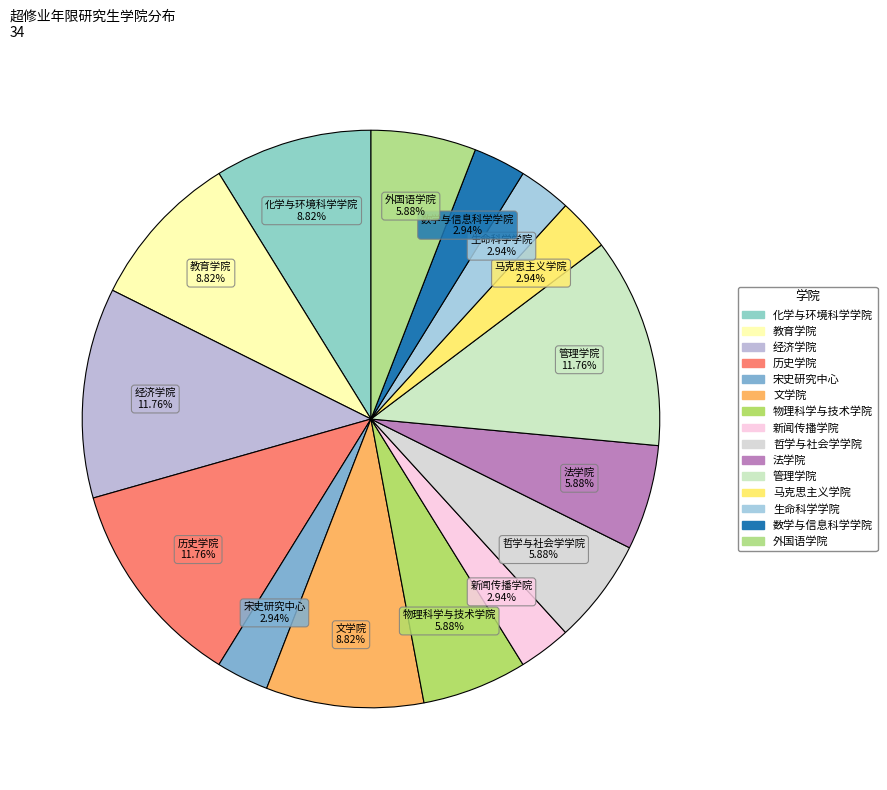

Which category has the smallest portion of the pie?

宋史研究中心